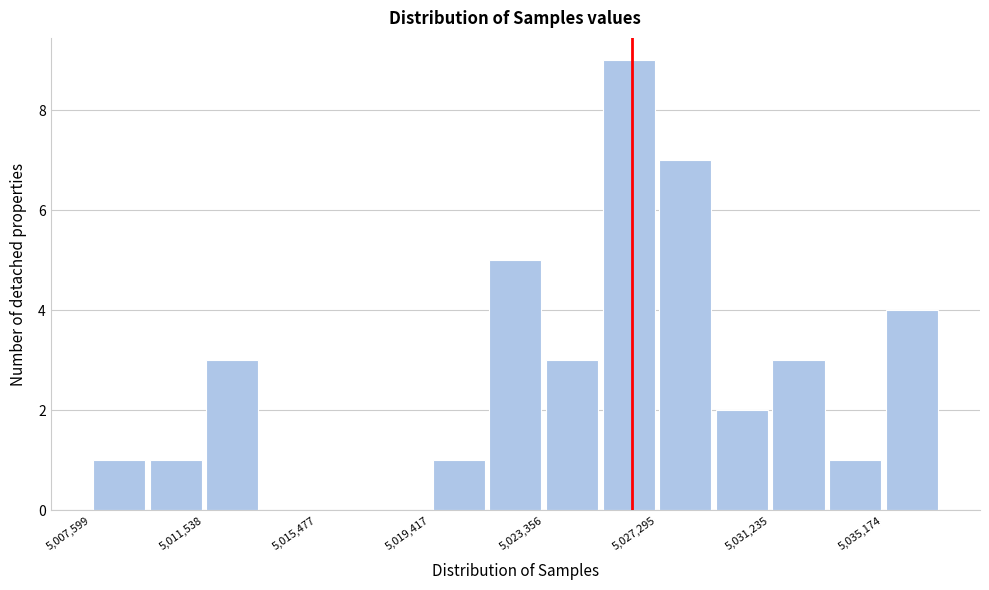

Around what value on the x-axis is the tallest bar? Give the approximate position of its centre, as read against the axis.

5026500